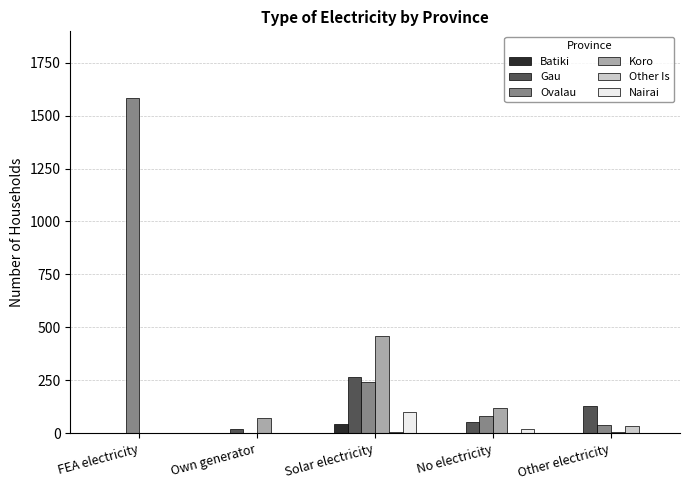

At which label is Other Is closest to 17?

Solar electricity